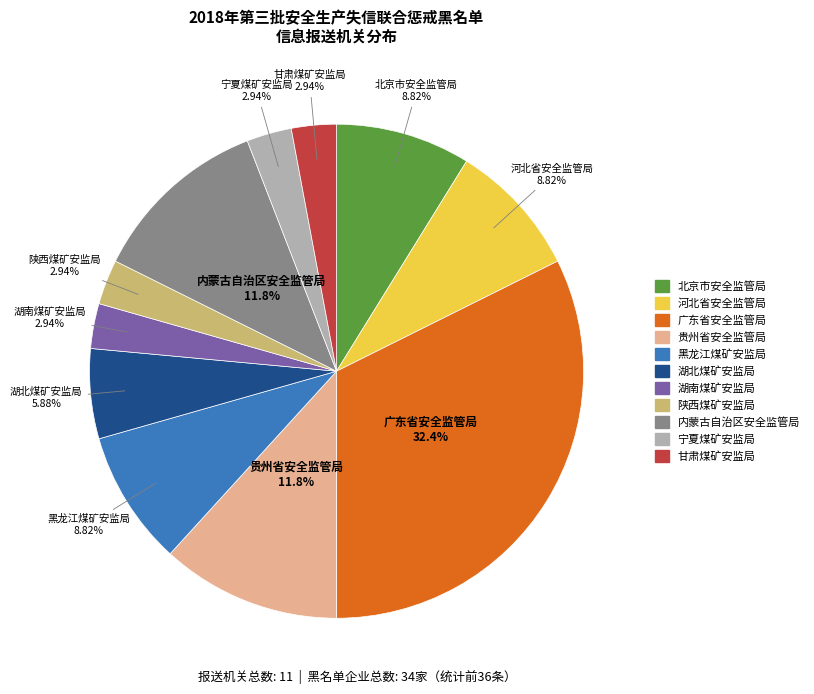

To the nearest percent, what is the average slice percentage?

9%